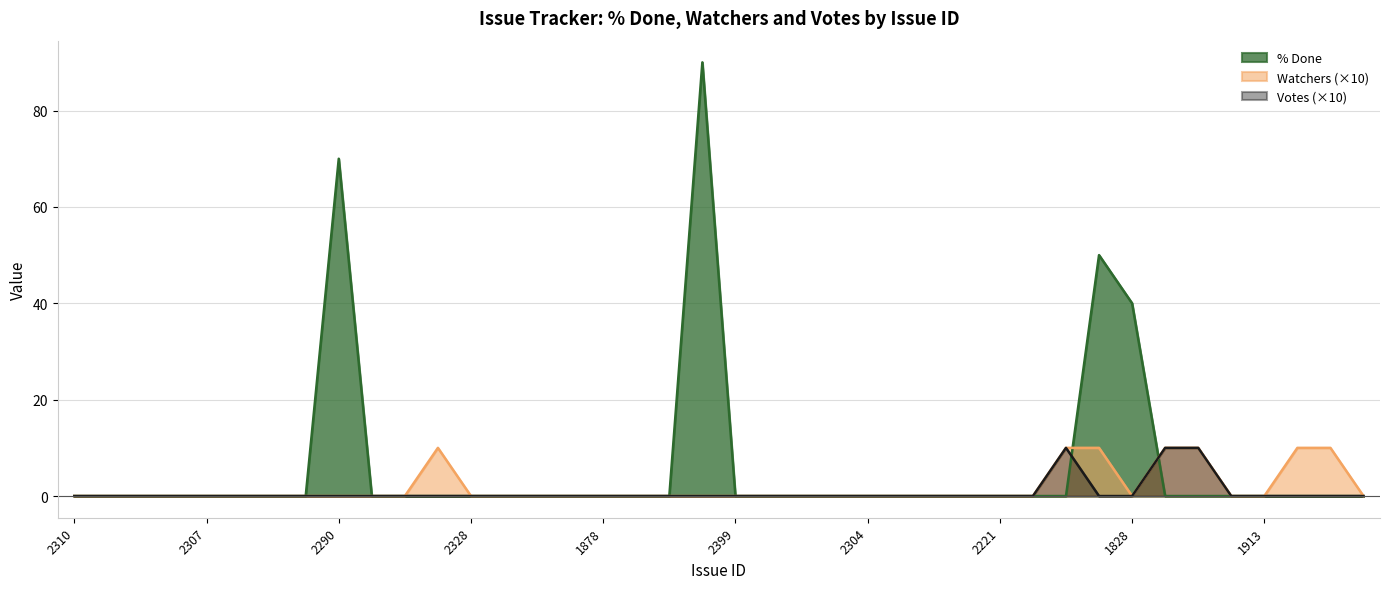

What is the difference between the maximum and minimum values in the Watchers series?

10